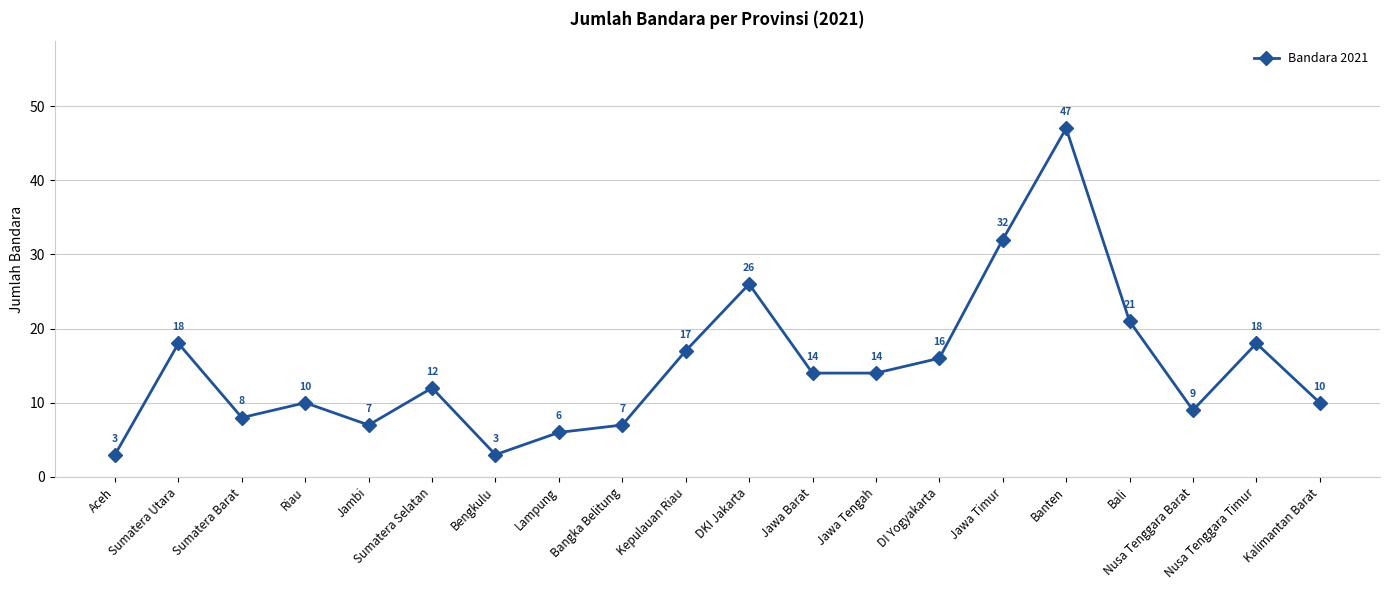

What is the average value?

15